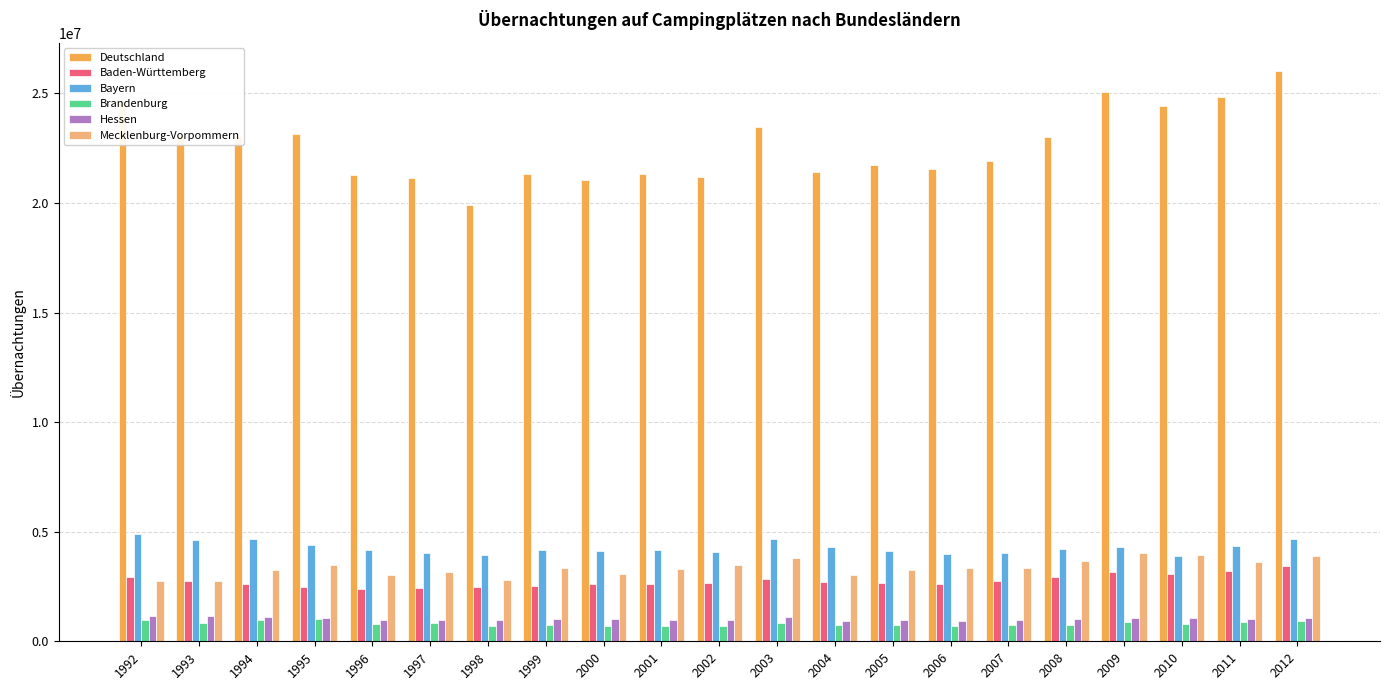

Which category has the lowest value in the Deutschland series?

1998